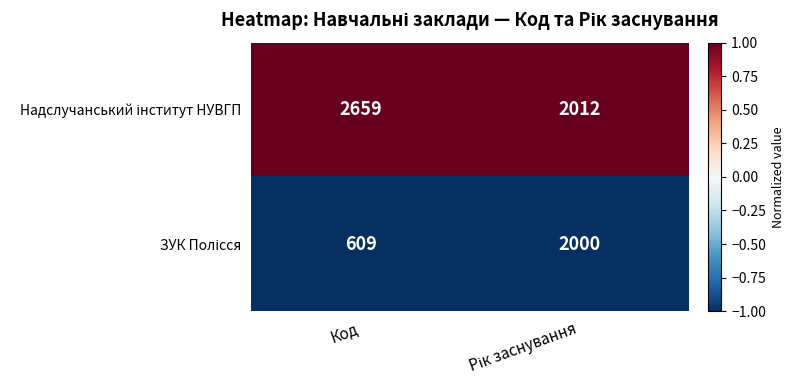

Which category has the lowest value across all series?

Код